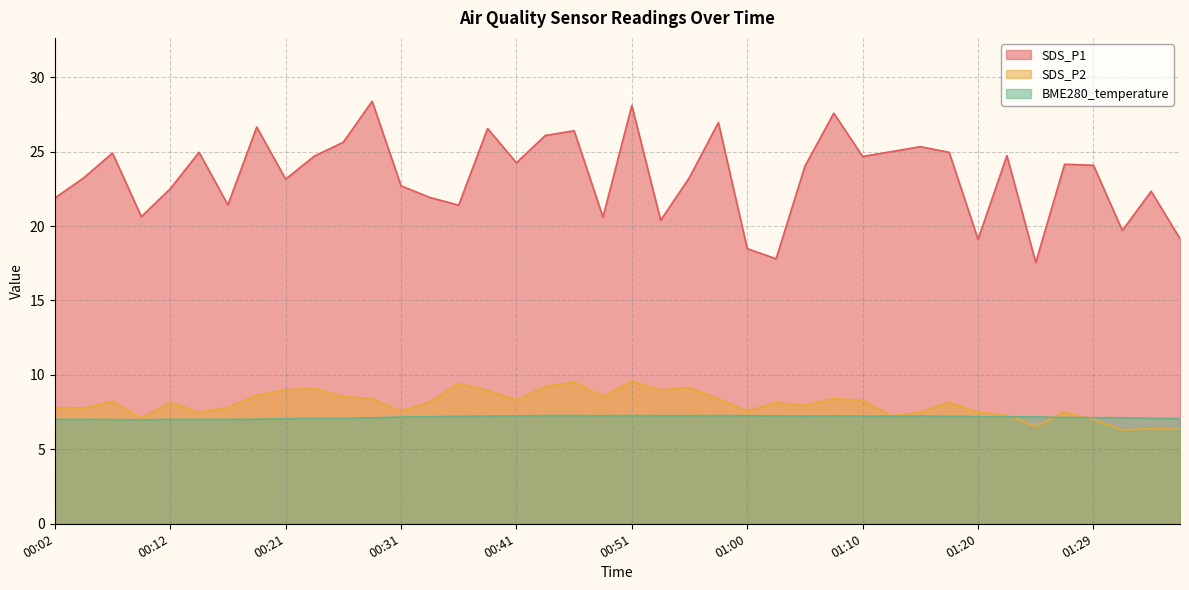

The value of BME280_temperature at 00:48 is 7.3. True or false?

True